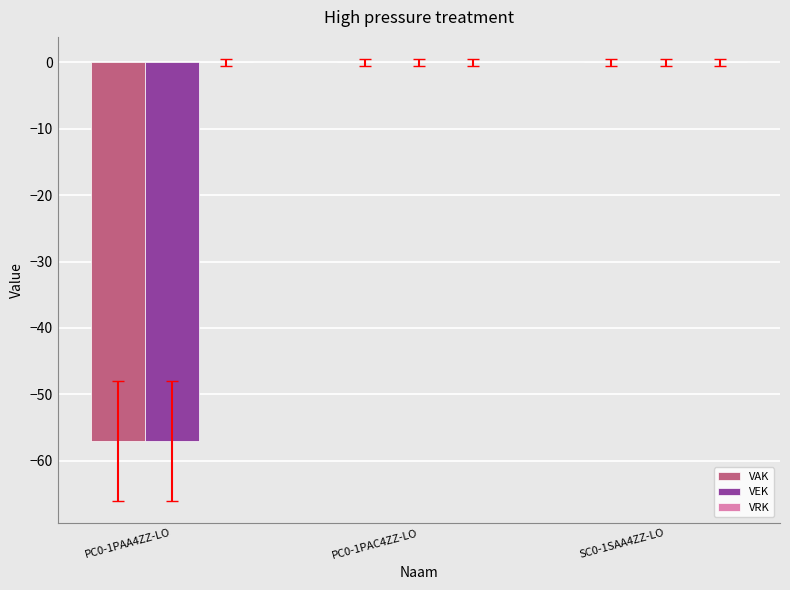

Is the value of VAK at PC0-1PAA4ZZ-LO greater than the value of VEK at SC0-1SAA4ZZ-LO?

No